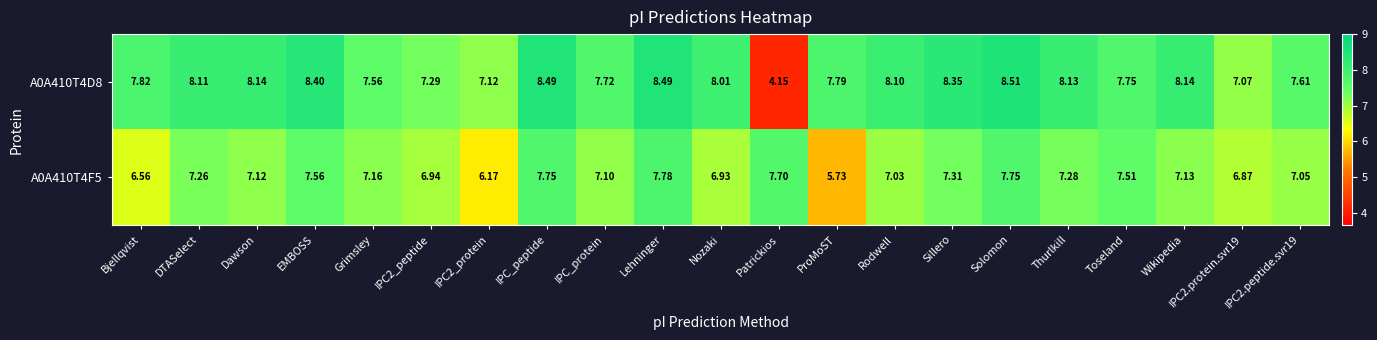

Between IPC2_peptide and Lehninger, which series saw the biggest shift?

A0A410T4D8